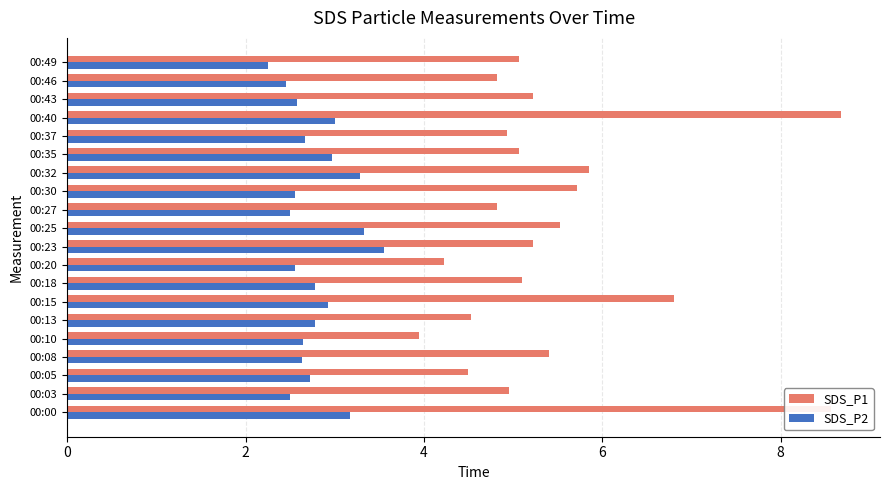

What is the spread (max minus min) of values at 00:20?

1.7